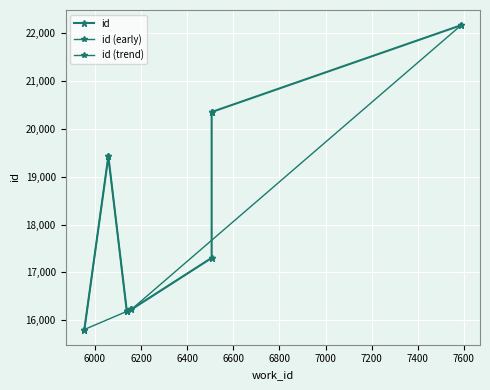

Which has a higher value, 7588 or 6506?

7588